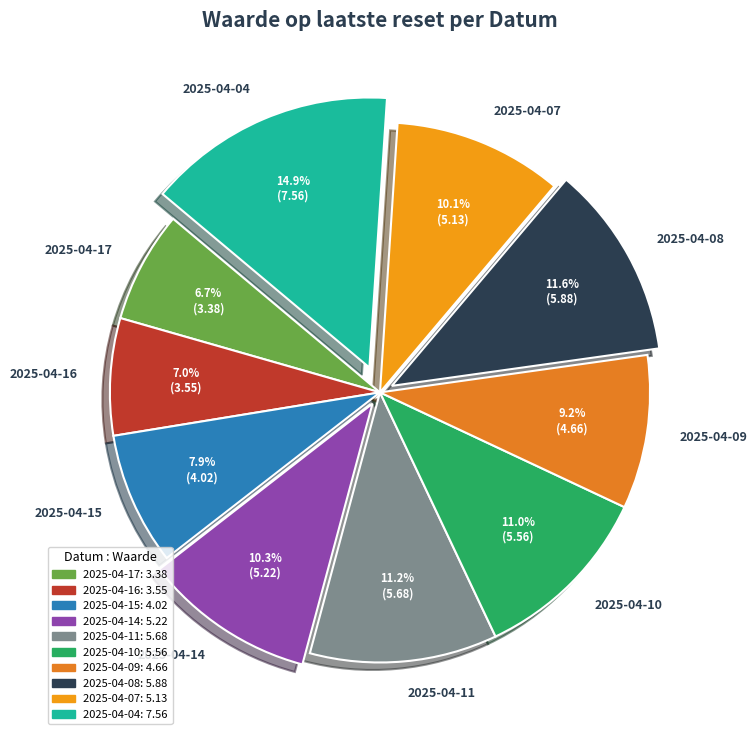

Is there a majority slice in this chart?

No